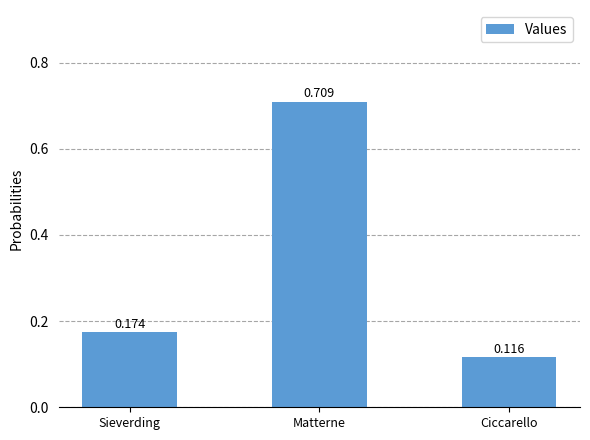

Which has a higher value, Matterne or Ciccarello?

Matterne